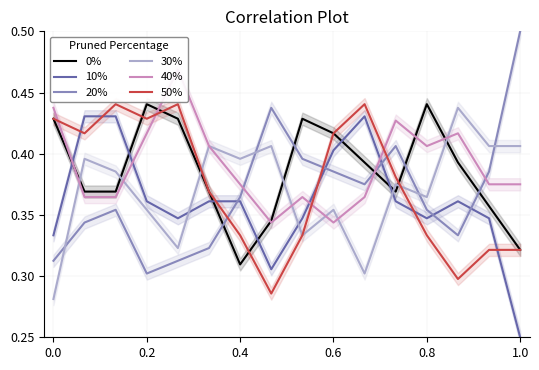

True or false: 30% and 50% cross at least once.

True